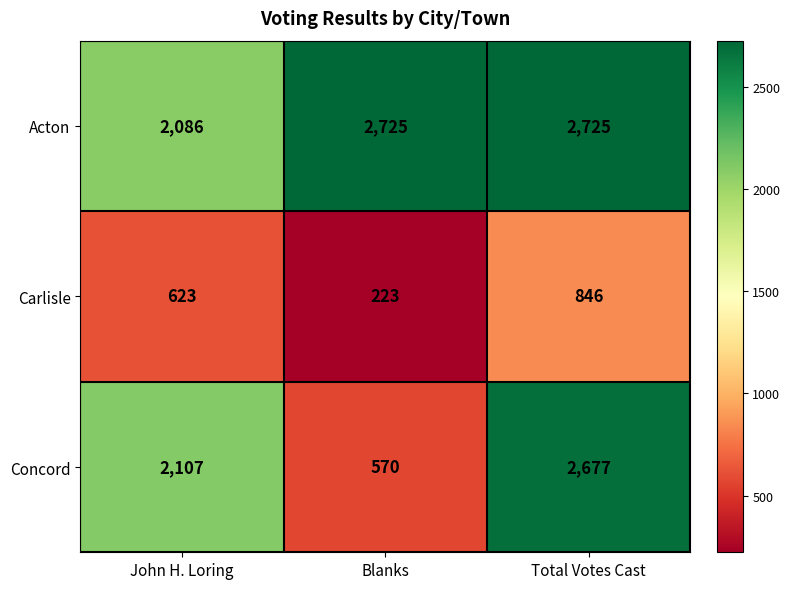

The value of Concord at John H. Loring is 2107. True or false?

True